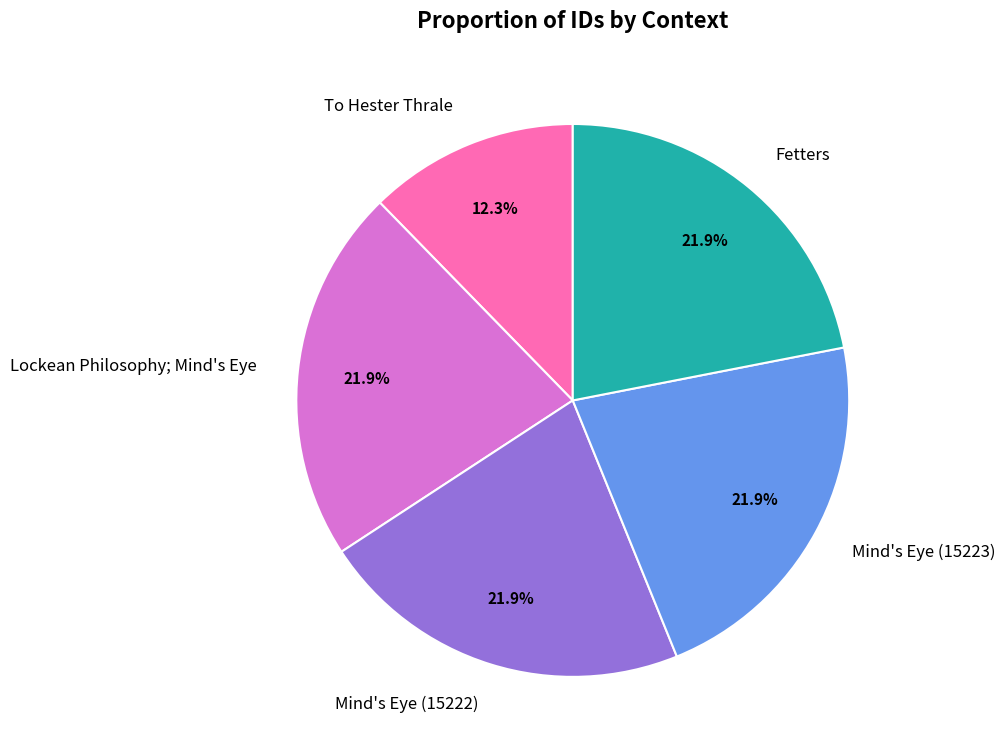

What is the ratio of the value at Lockean Philosophy; Mind's Eye to the value at Mind's Eye (15222)?

1.0